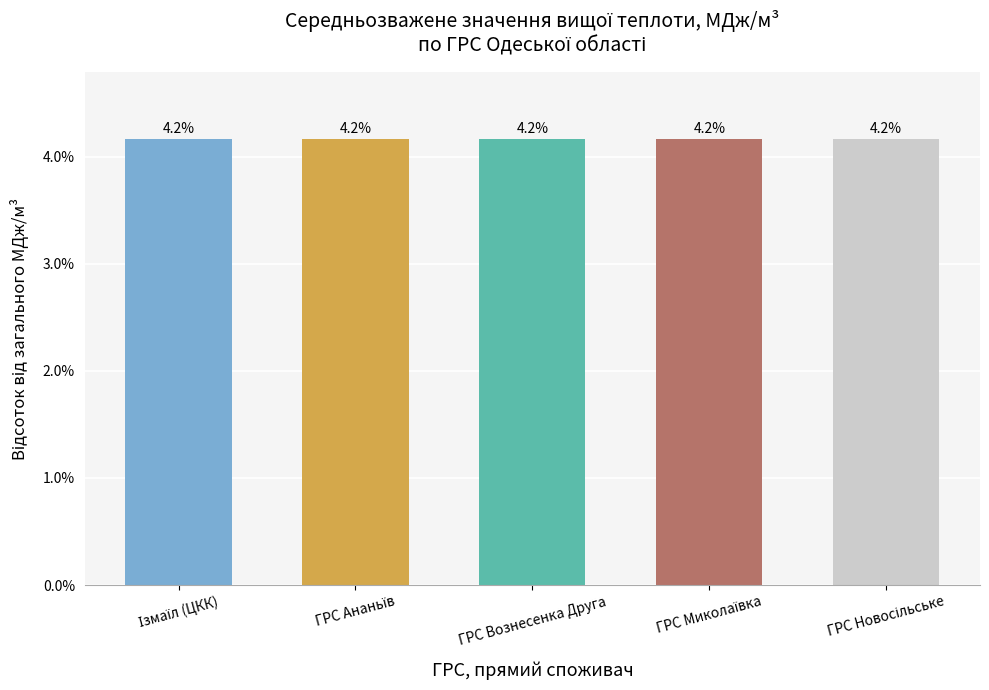

How many values are between 4 and 5?

5